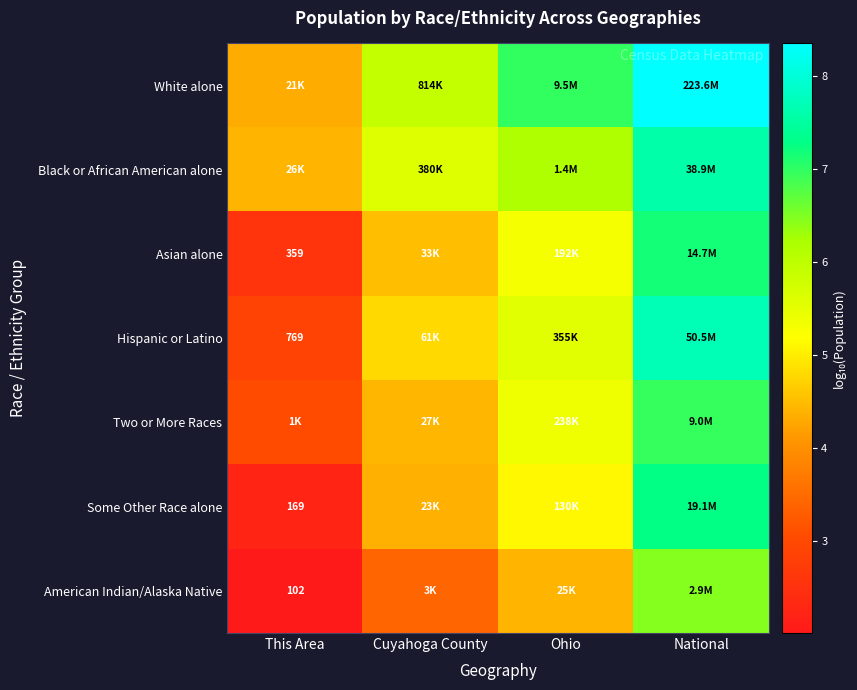

At which category does the chart reach its minimum across all series?

This Area